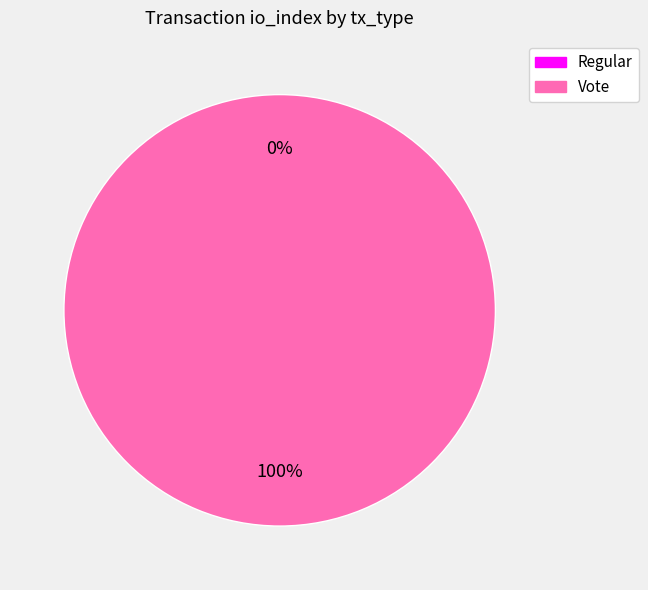

To the nearest percent, what is the average slice percentage?

50%